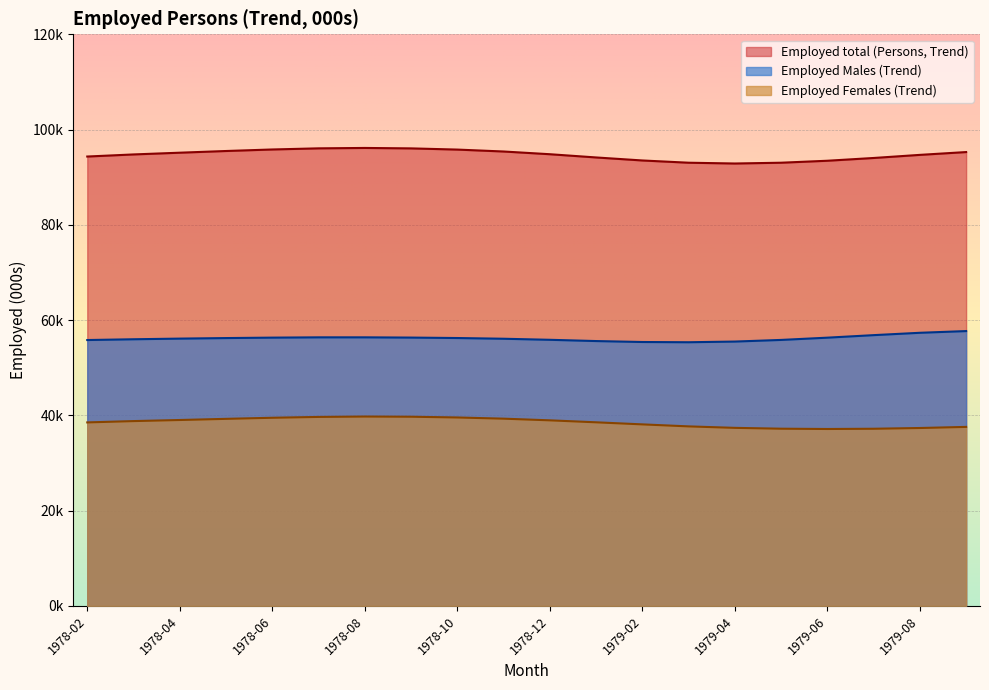

How many values in the Employed Females (Trend) series are below 38?

7